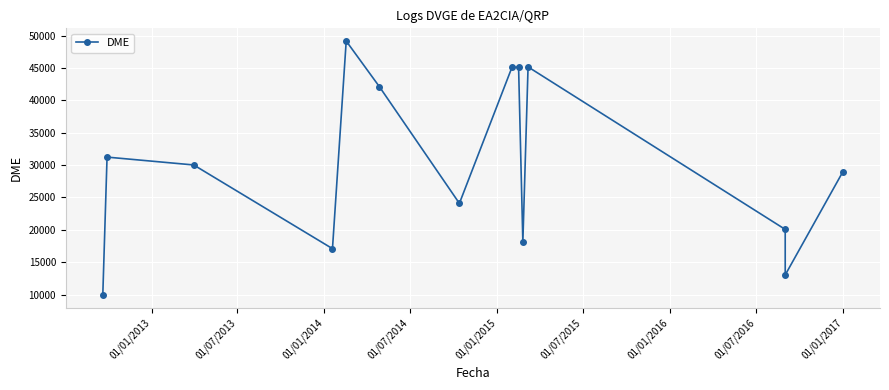

What is the minimum value shown in the chart?

9907